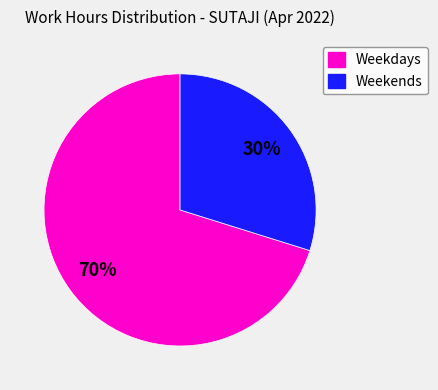

To the nearest percent, what is the difference between the largest and smallest slice percentages?

40%